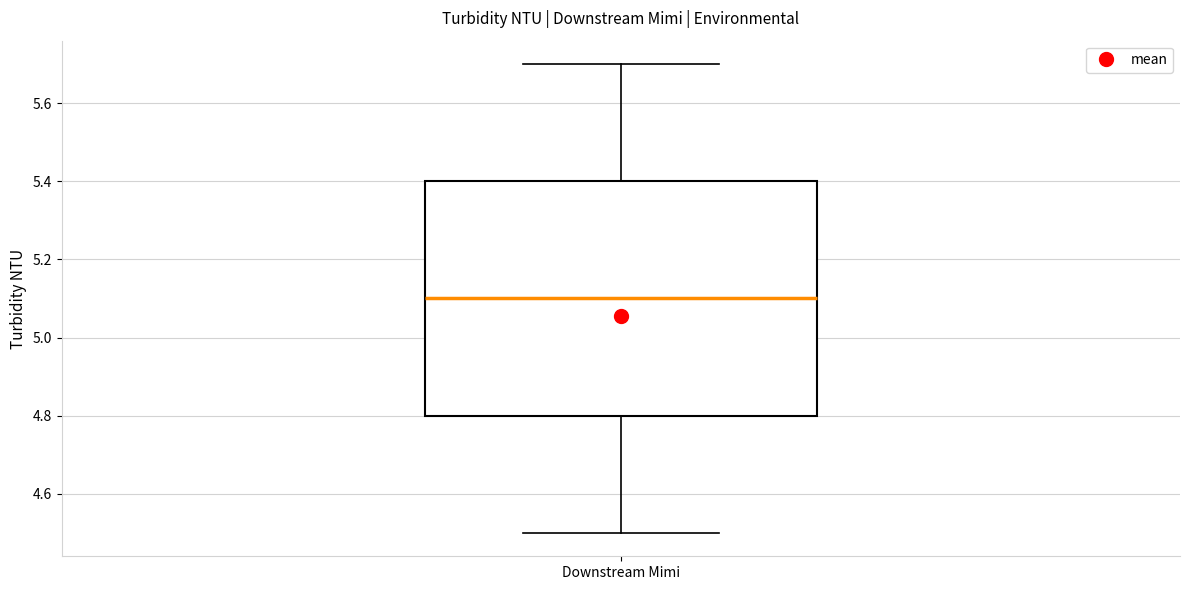

Read this box plot against the y-axis: the position of the median line, the range covered by the box, and the ends of both whiskers. The values are not printed on the chart, so give them approximately, as read against the axis.

median 5.1, box 4.8 to 5.4, whiskers 4.5 to 5.7